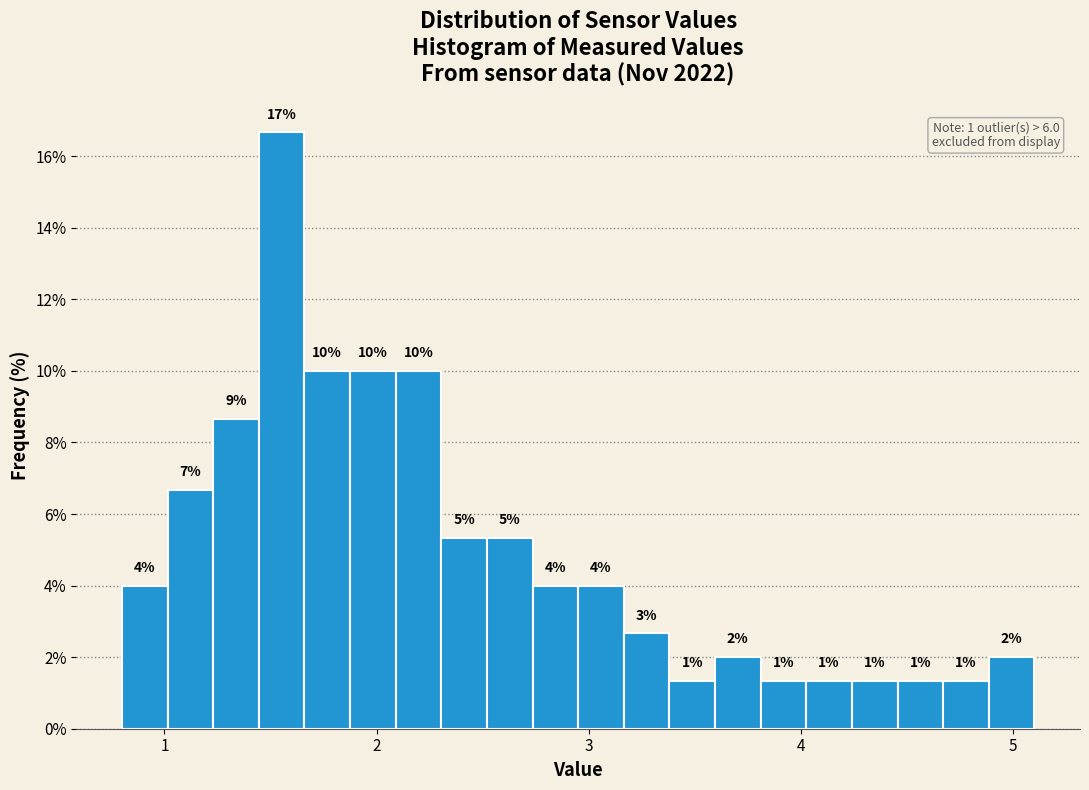

Around what value on the x-axis is the tallest bar? Give the approximate position of its centre, as read against the axis.

1.6